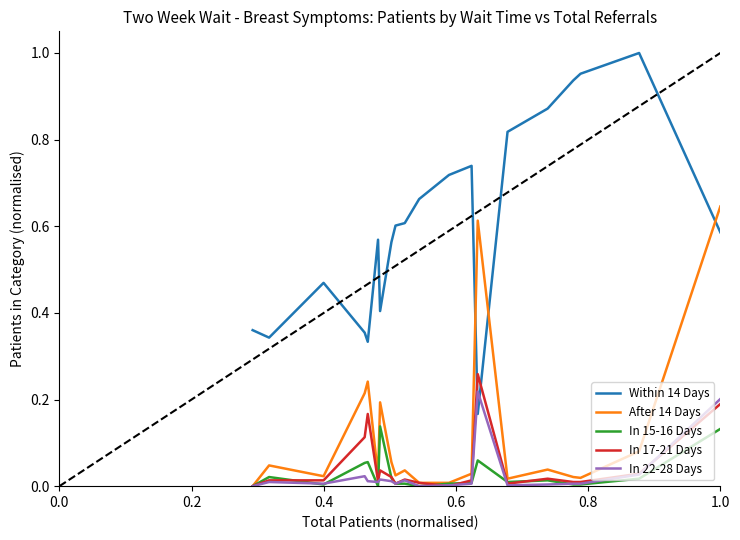

Which series ends up on top after the final intersection of In 22-28 Days and In 15-16 Days?

In 22-28 Days